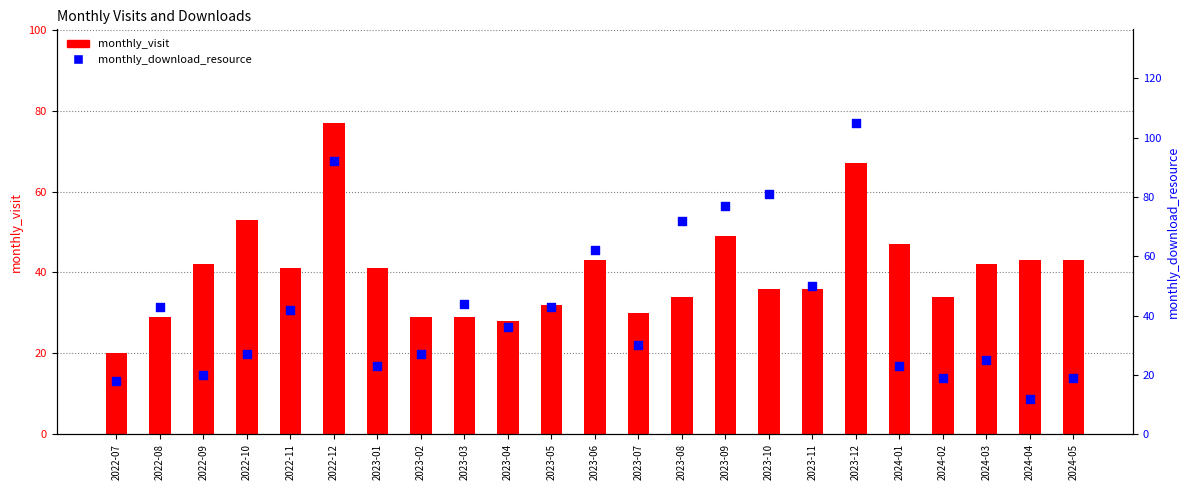

Is the value of monthly_download_resource at 2022-08 greater than the value of monthly_visit at 2024-05?

No